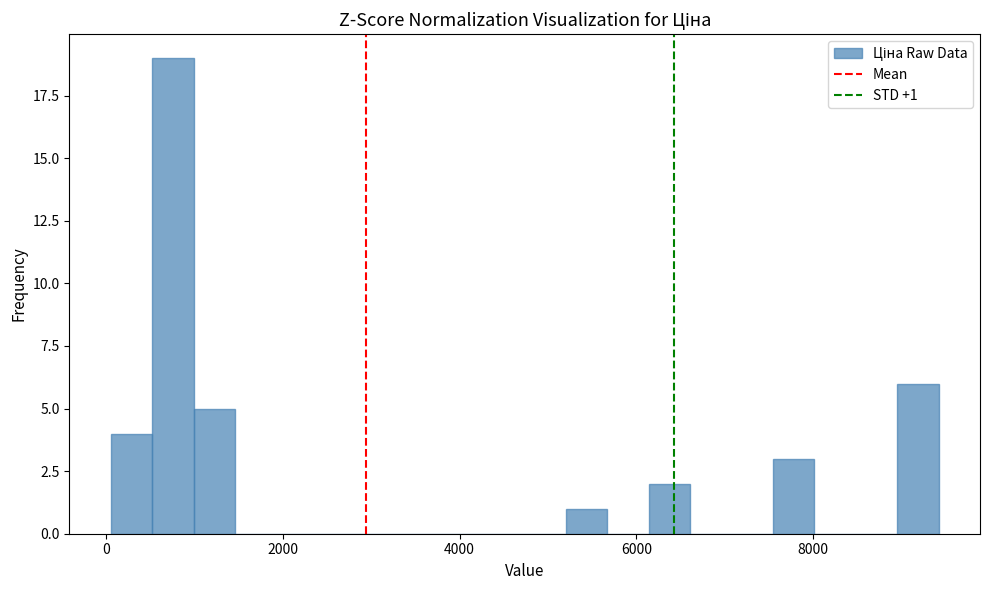

Around what value on the x-axis is the tallest bar? Give the approximate position of its centre, as read against the axis.

800